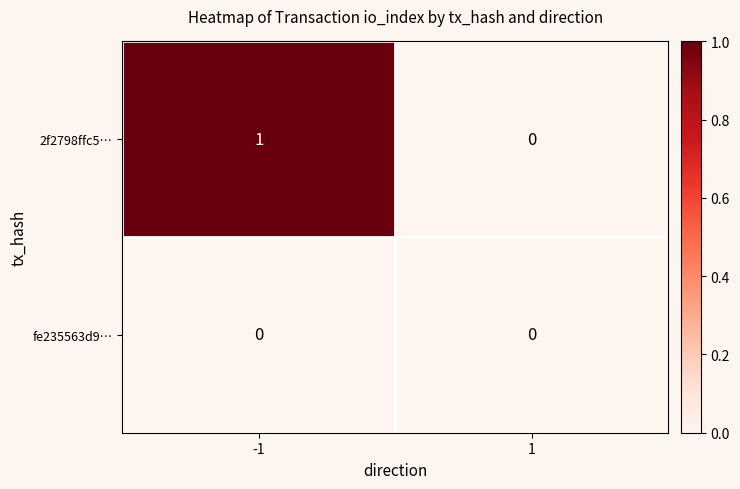

At which category is the sum across all series the highest?

-1